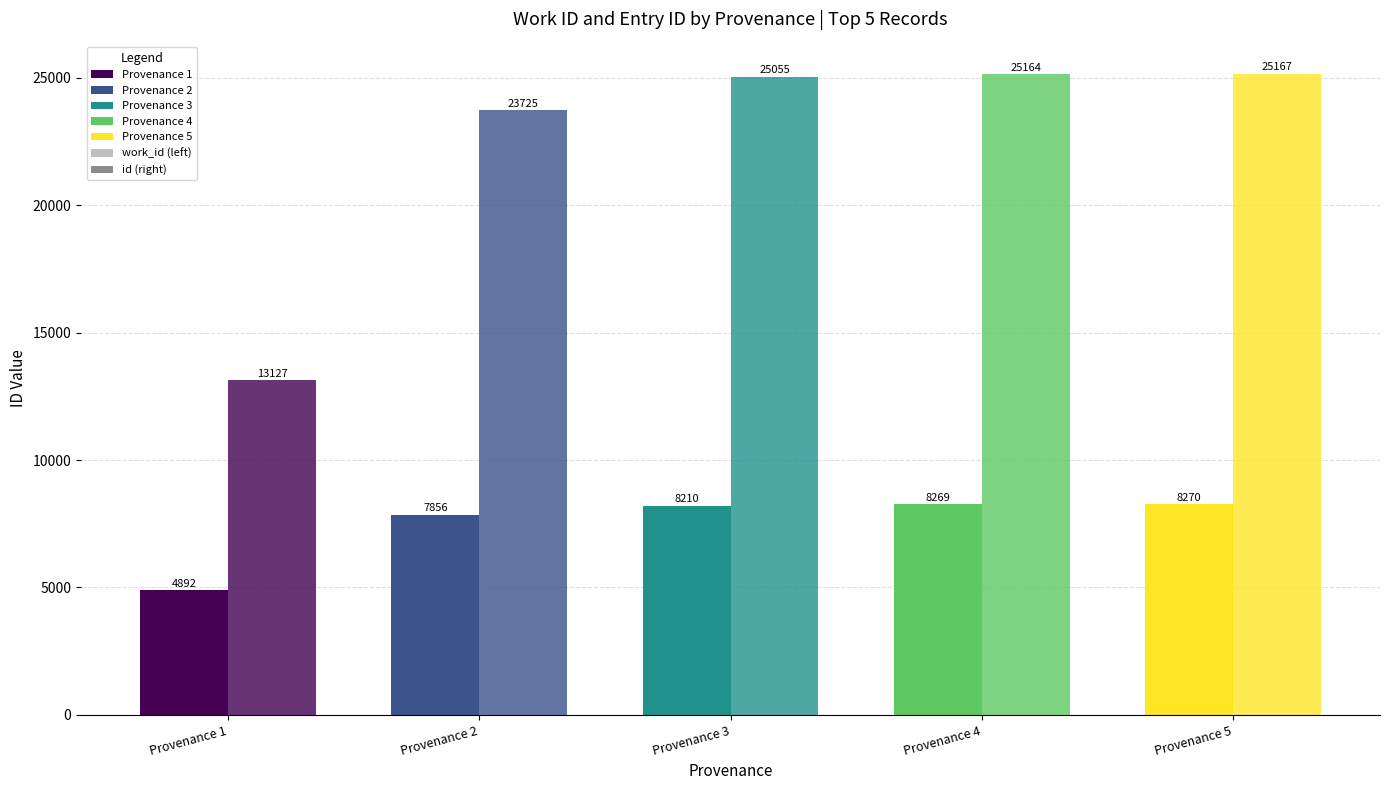

What is the average value of the work_id series?

7499